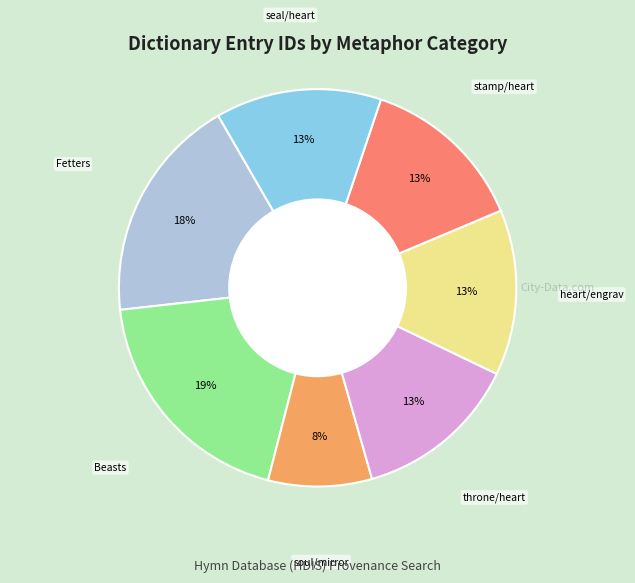

Is there any slice that represents more than half of the pie?

No